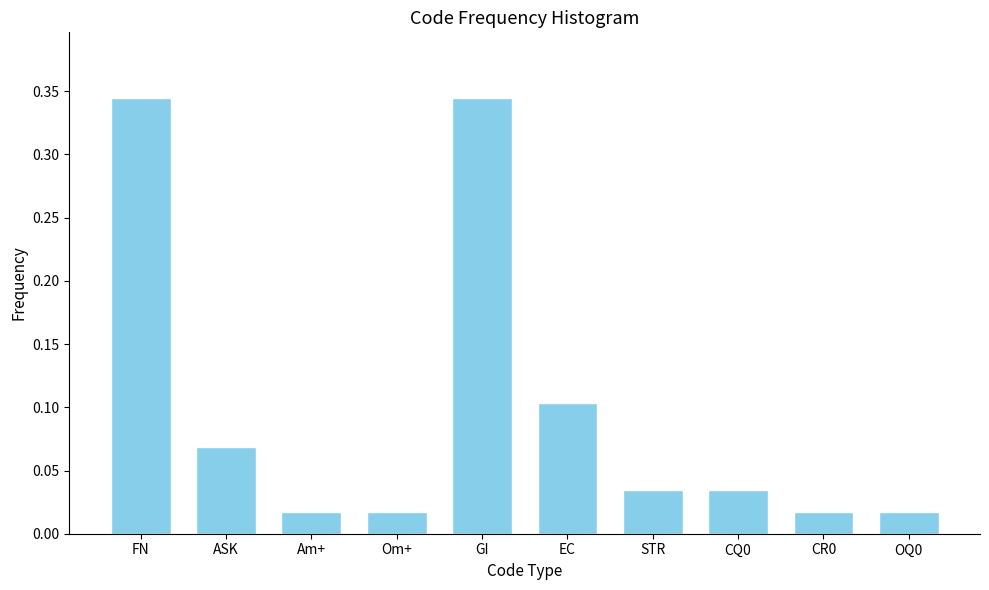

Between EC and Om+, which is larger?

EC